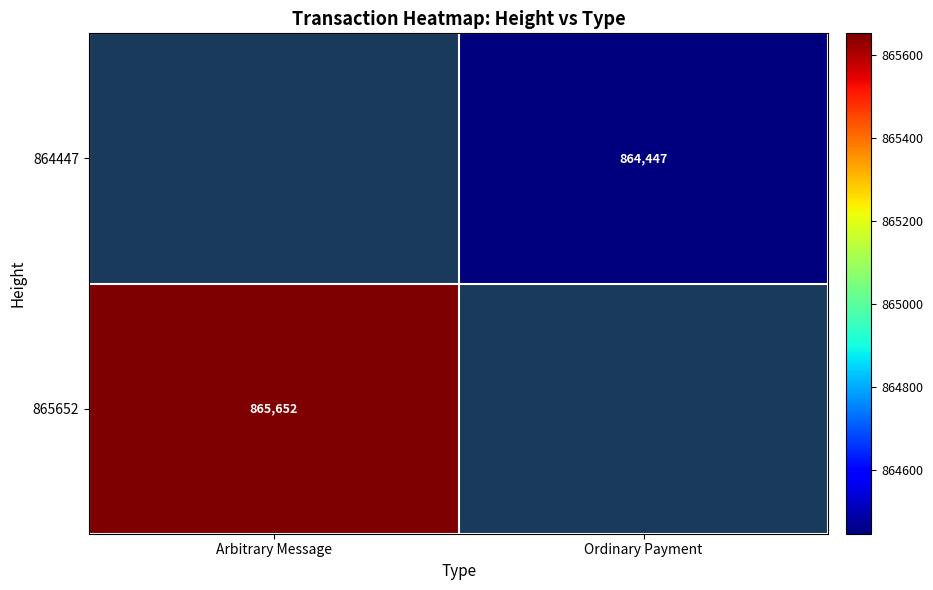

The 865652 series shows 1362340 at Arbitrary Message. True or false?

False